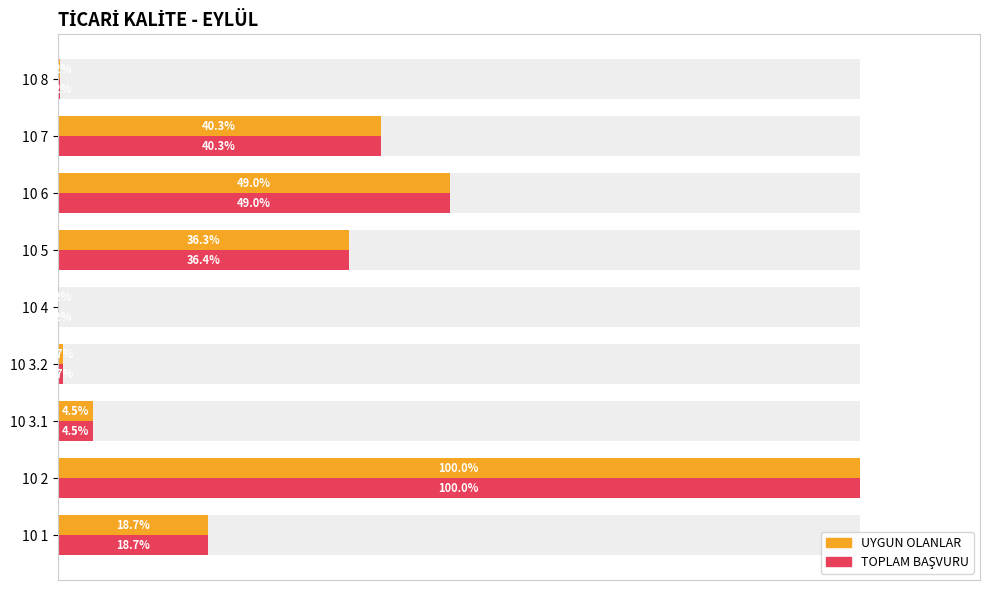

Which series has the largest total across all categories?

TOPLAM BAŞVURU